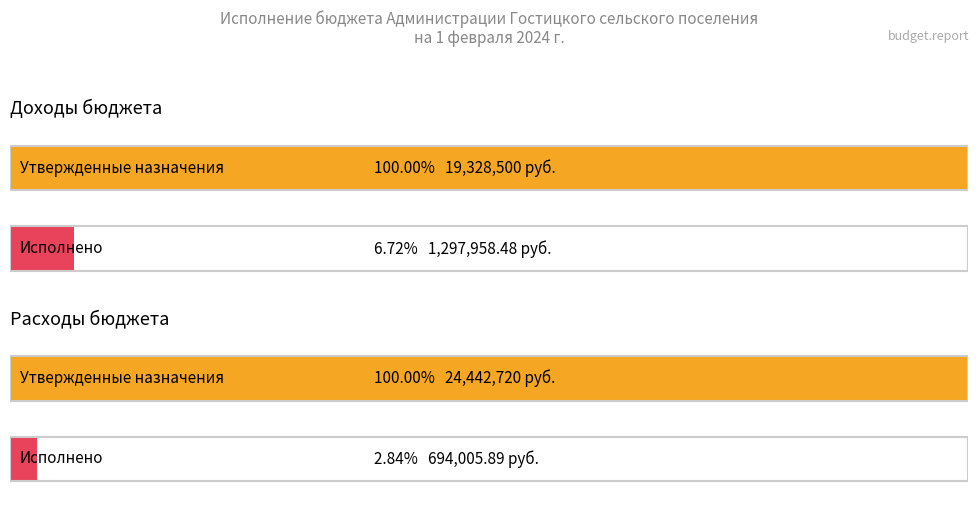

How many bars are there in total?

4